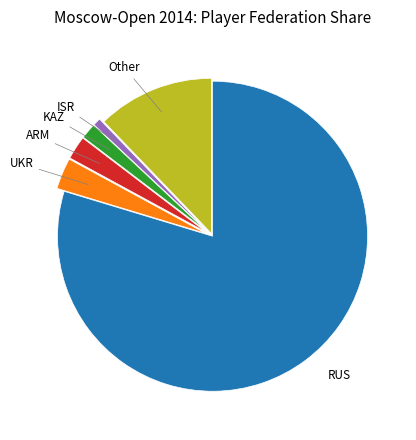

Is there any slice that represents more than half of the pie?

Yes